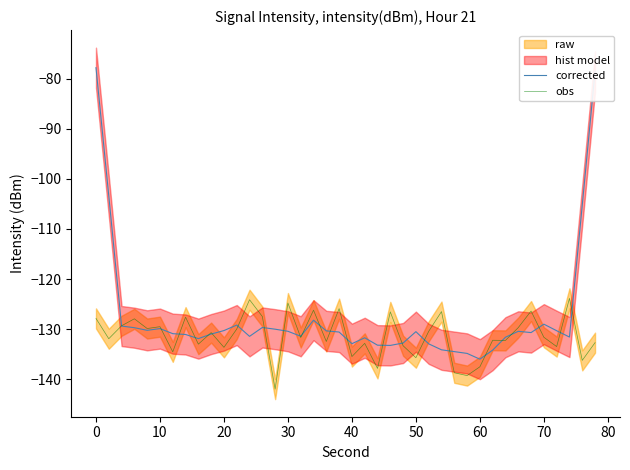

What is the maximum value for corrected?

-77.8